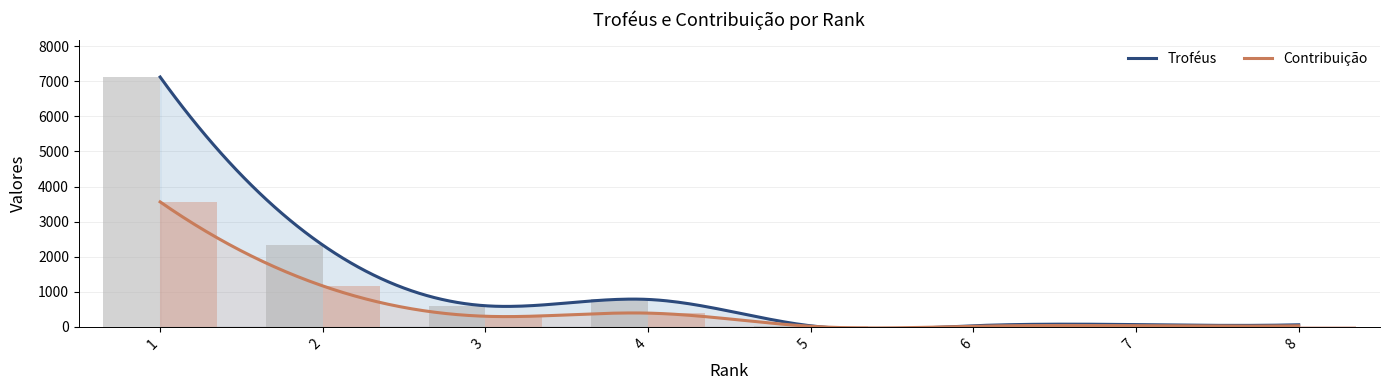

List the labels in order of Troféus value, smallest first.

5, 6, 8, 7, 3, 4, 2, 1